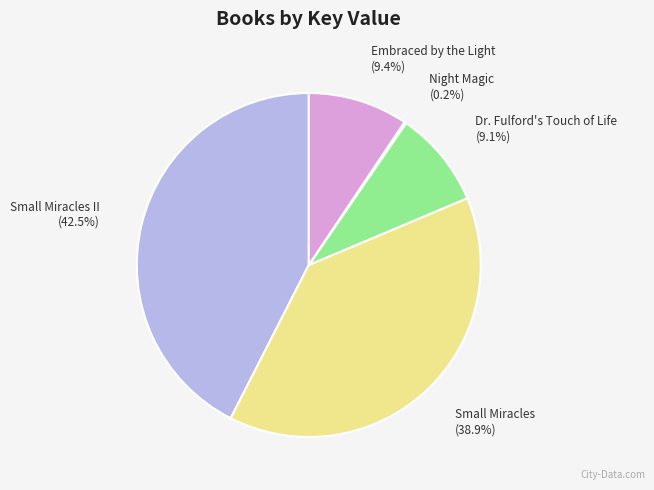

What portion of the pie excludes Small Miracles II?

57.5%